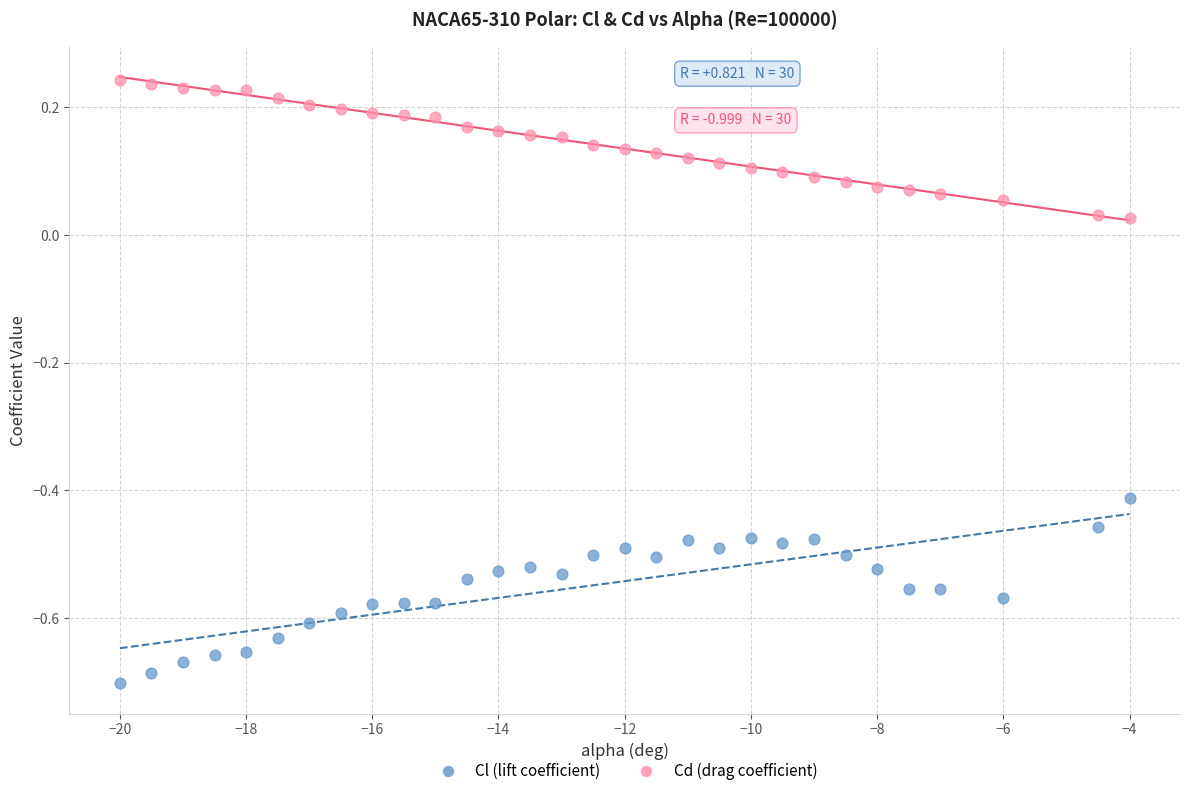

Which series has the largest Y range (max minus min)?

Cl (lift coefficient)